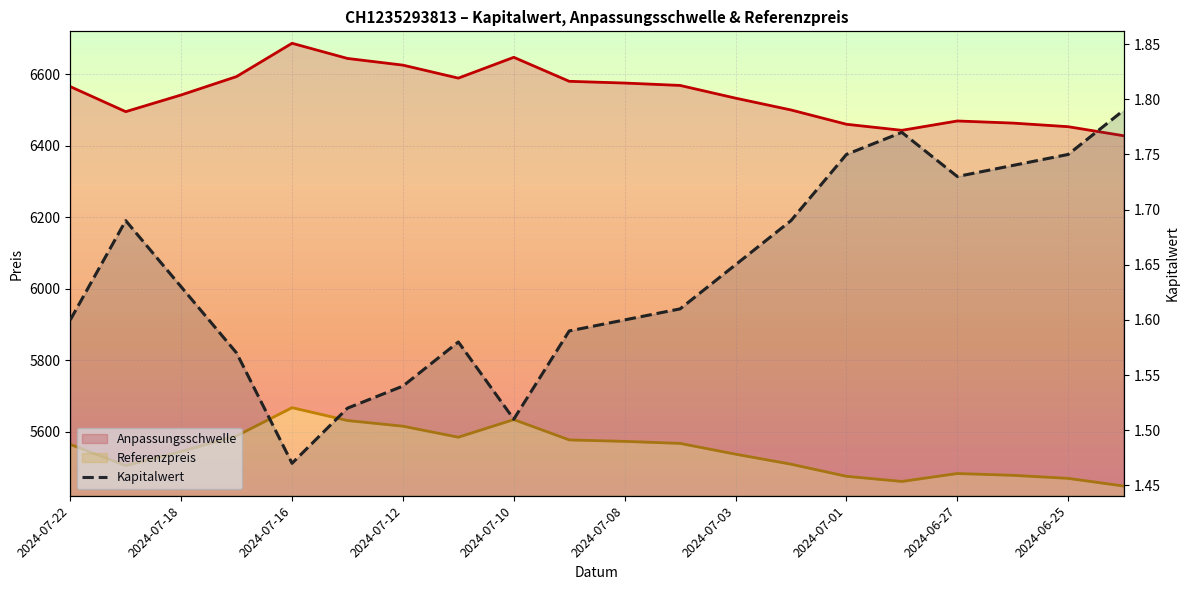

True or false: there are more than 1 points higher than both neighbors.

True